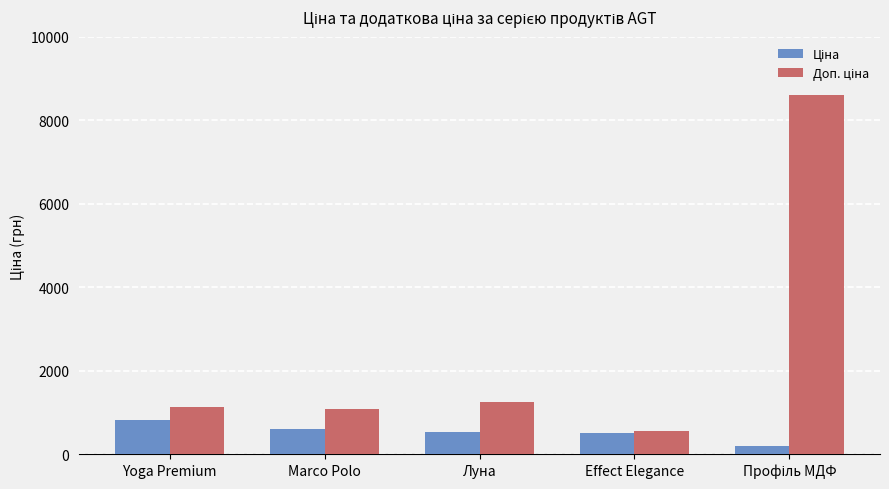

What is the smallest value displayed?

205.0